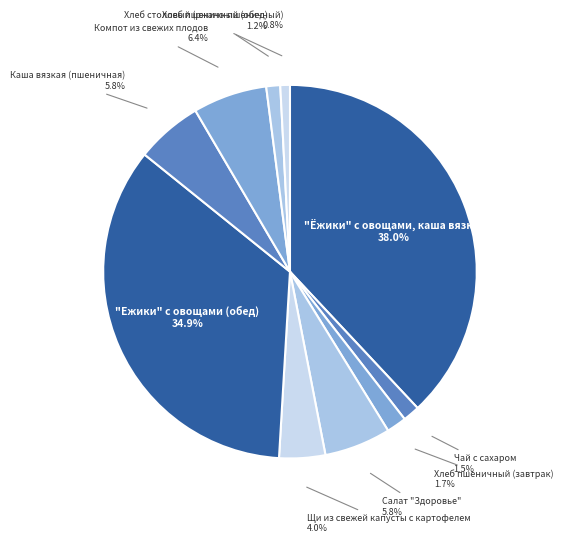

To the nearest percent, what is the combined percentage of Салат "Здоровье" and Щи из свежей капусты с картофелем?

10%